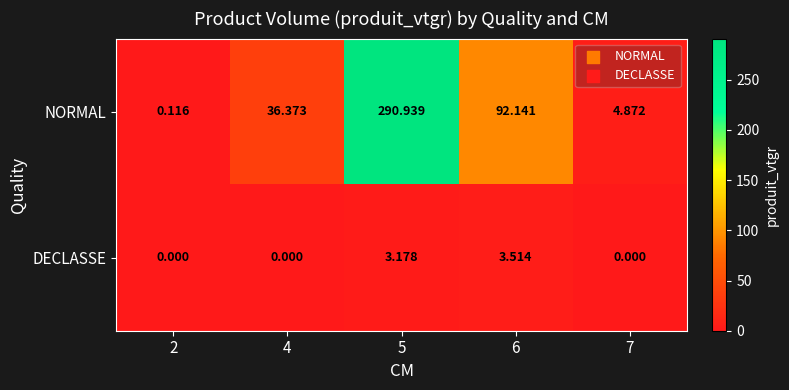

Which series has the largest total across all categories?

NORMAL